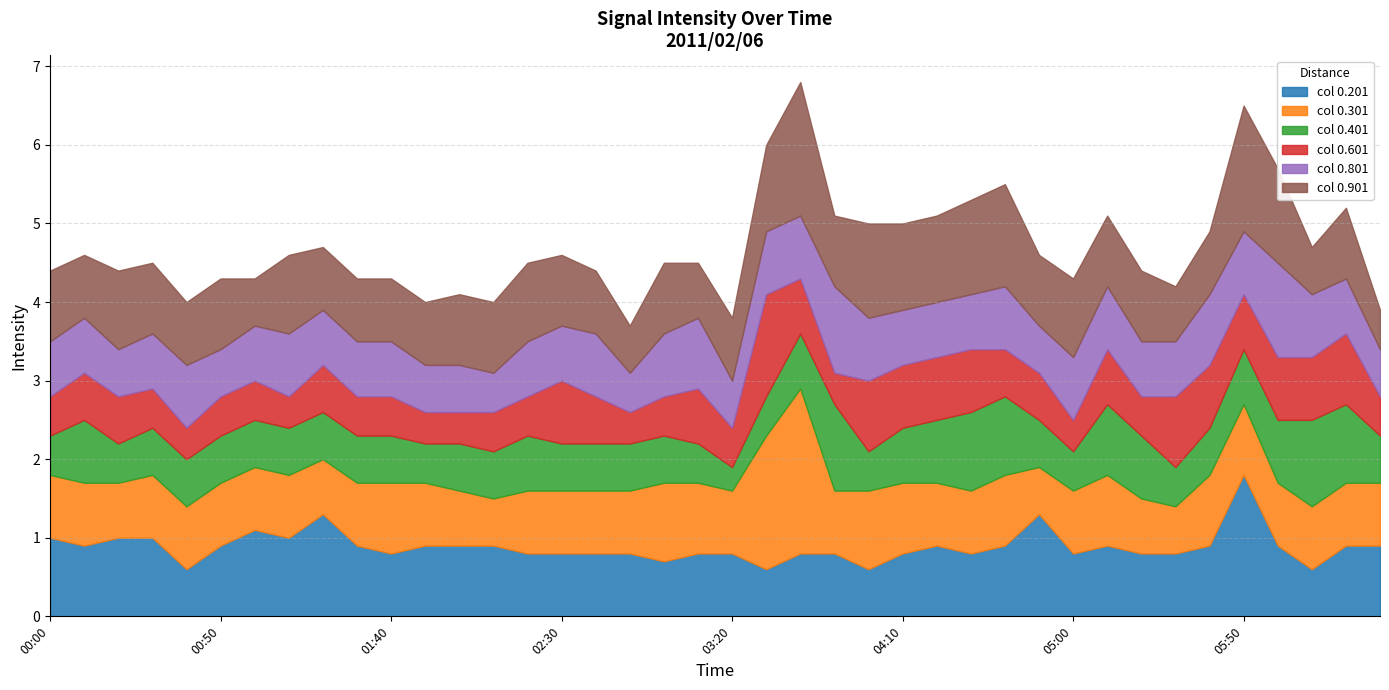

At which label does col 0.201 reach its peak?

05:50